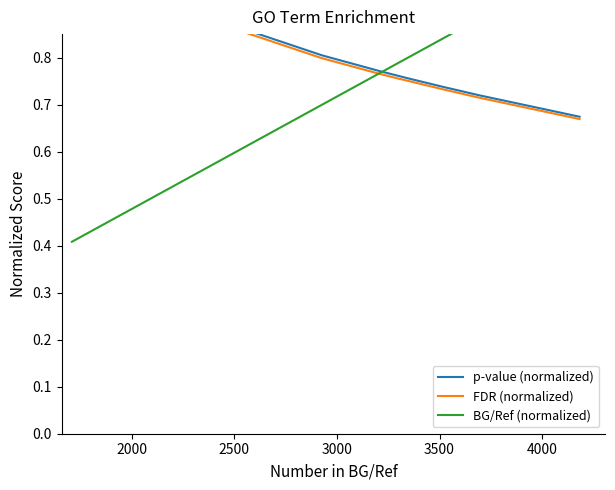

The value of FDR (normalized) at 4000 is 0.6. True or false?

False